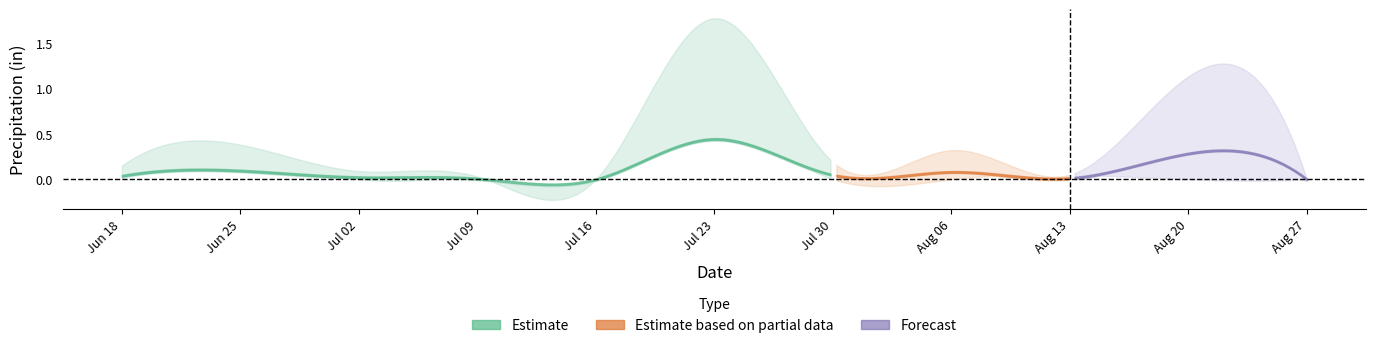

Does the chart display data point markers on the line(s)?

No